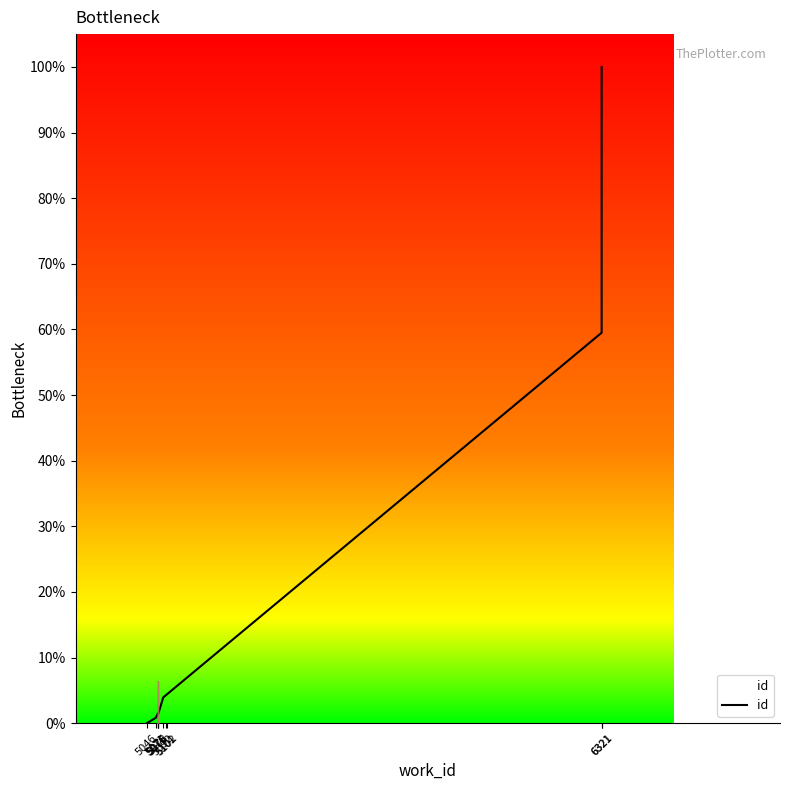

How many data points are less than 3?

5